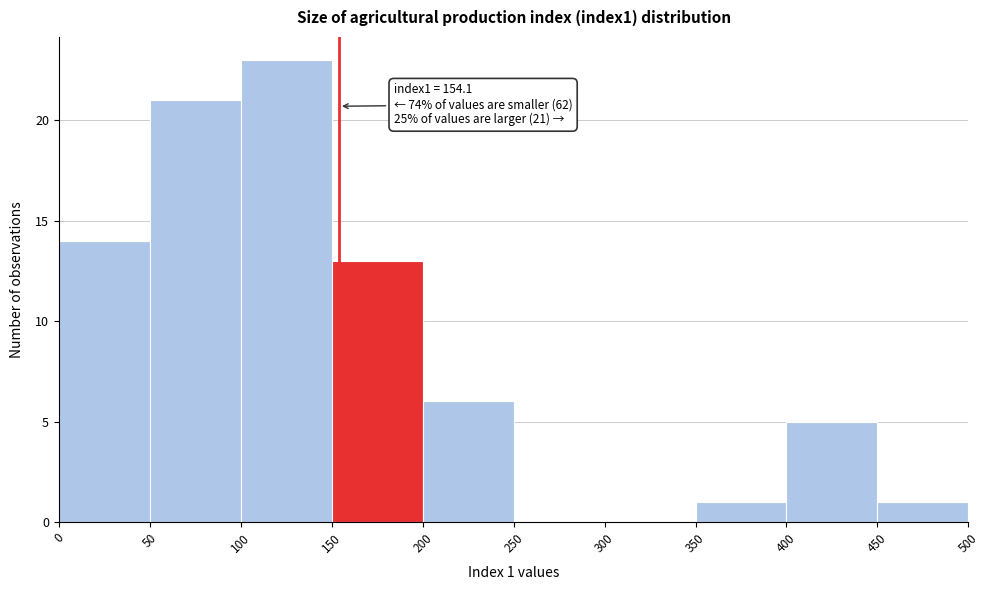

Over which range of the x-axis is the bar tallest?

100 to 150